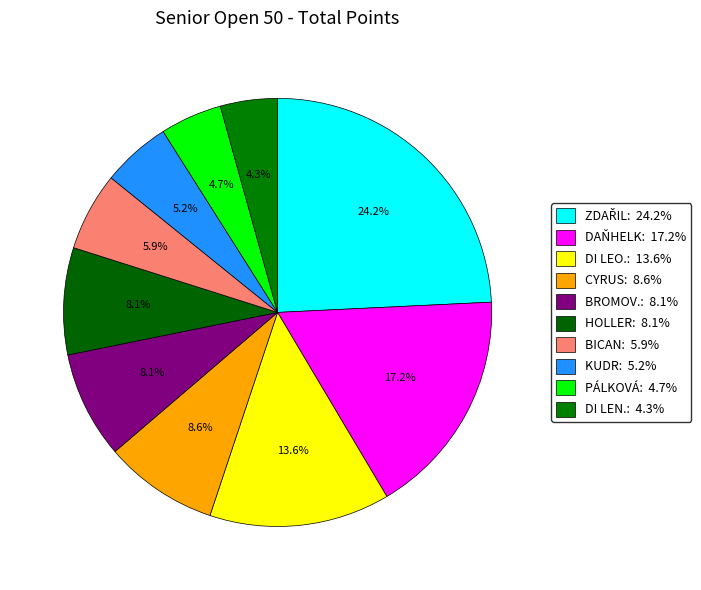

What is the largest slice in the pie chart?

ZDAŘIL Tomáš